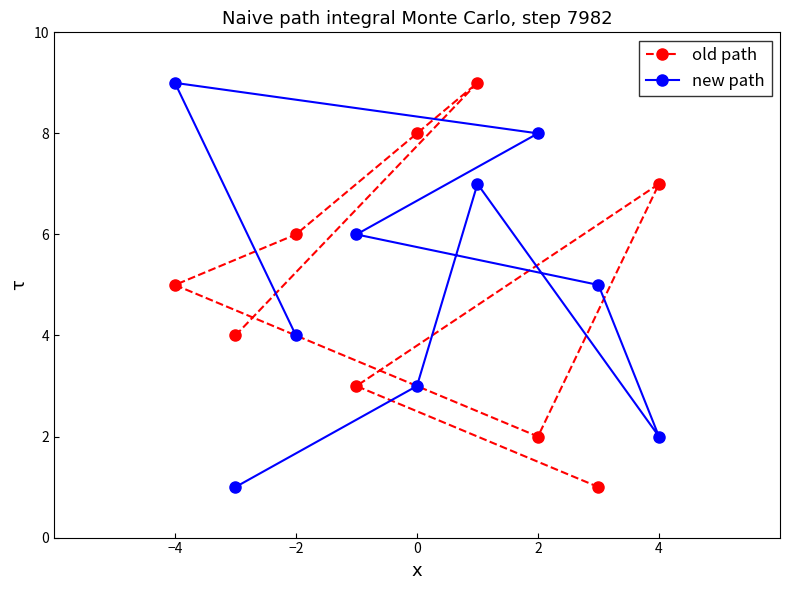

What is the maximum value for new path?

9